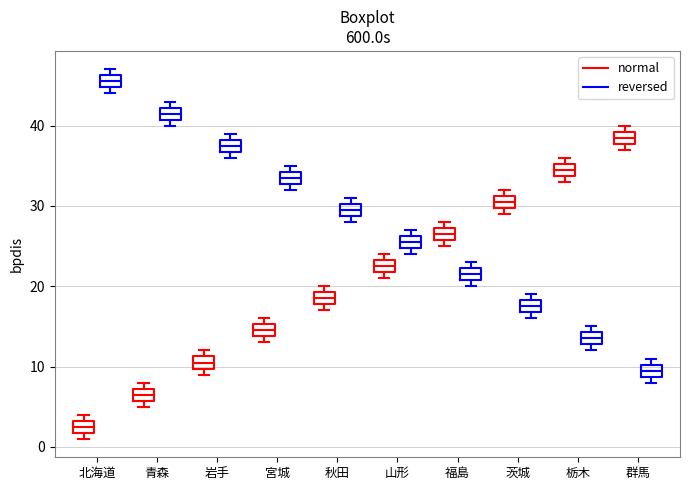

Reading left to right, transcribe this box plot: for each box, give where its median line is, the range the box spans, and where its two whiskers end, as read against the y-axis. The values are not printed on the chart, so give them approximately, as read against the axis.

北海道 (normal): median 3 (inside the box), box 2 to 3, whiskers 1 to 4
北海道 (reversed): median 46 (inside the box), box 45 to 46, whiskers 44 to 47
青森 (normal): median 7 (inside the box), box 6 to 7, whiskers 5 to 8
青森 (reversed): median 42 (inside the box), box 41 to 42, whiskers 40 to 43
岩手 (normal): median 11 (inside the box), box 10 to 11, whiskers 9 to 12
岩手 (reversed): median 38 (inside the box), box 37 to 38, whiskers 36 to 39
宮城 (normal): median 15 (inside the box), box 14 to 15, whiskers 13 to 16
宮城 (reversed): median 34 (inside the box), box 33 to 34, whiskers 32 to 35
秋田 (normal): median 19 (inside the box), box 18 to 19, whiskers 17 to 20
秋田 (reversed): median 30 (inside the box), box 29 to 30, whiskers 28 to 31
山形 (normal): median 23 (inside the box), box 22 to 23, whiskers 21 to 24
山形 (reversed): median 26 (inside the box), box 25 to 26, whiskers 24 to 27
福島 (normal): median 27 (inside the box), box 26 to 27, whiskers 25 to 28
福島 (reversed): median 22 (inside the box), box 21 to 22, whiskers 20 to 23
茨城 (normal): median 31 (inside the box), box 30 to 31, whiskers 29 to 32
茨城 (reversed): median 18 (inside the box), box 17 to 18, whiskers 16 to 19
栃木 (normal): median 35 (inside the box), box 34 to 35, whiskers 33 to 36
栃木 (reversed): median 14 (inside the box), box 13 to 14, whiskers 12 to 15
群馬 (normal): median 39 (inside the box), box 38 to 39, whiskers 37 to 40
群馬 (reversed): median 10 (inside the box), box 9 to 10, whiskers 8 to 11